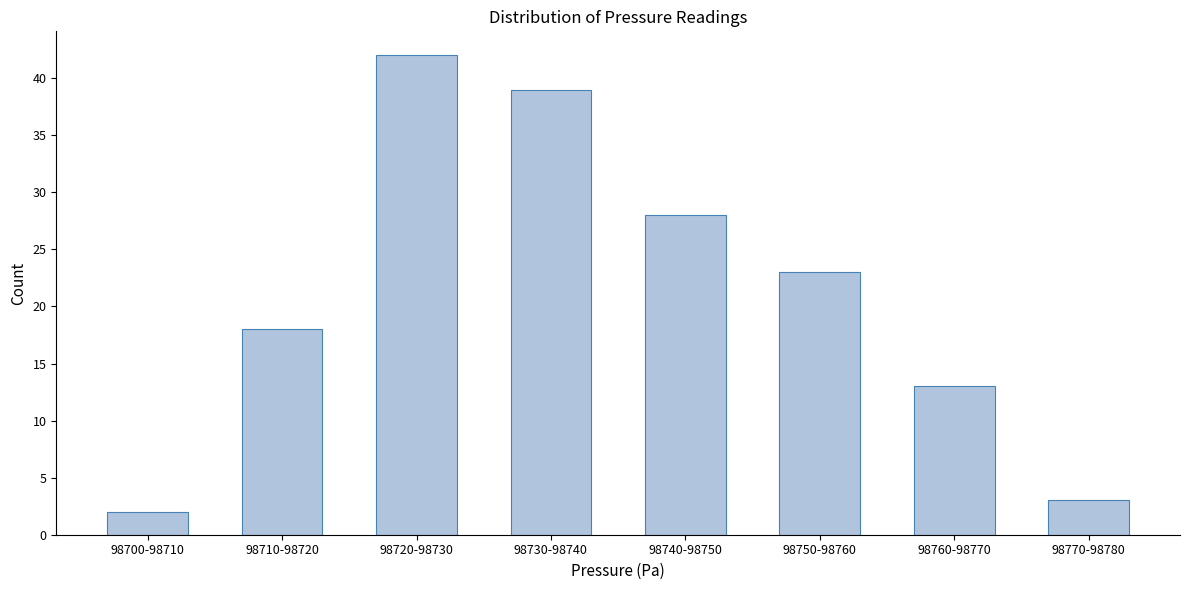

Reading right to left, what are all the values shown in this chart?

3	13	23	28	39	42	18	2